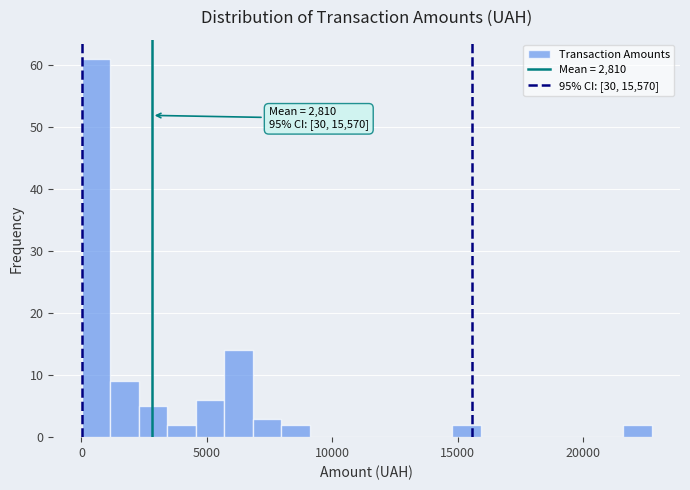

Read against the x-axis, roughly where is the centre of the tallest bar?

500